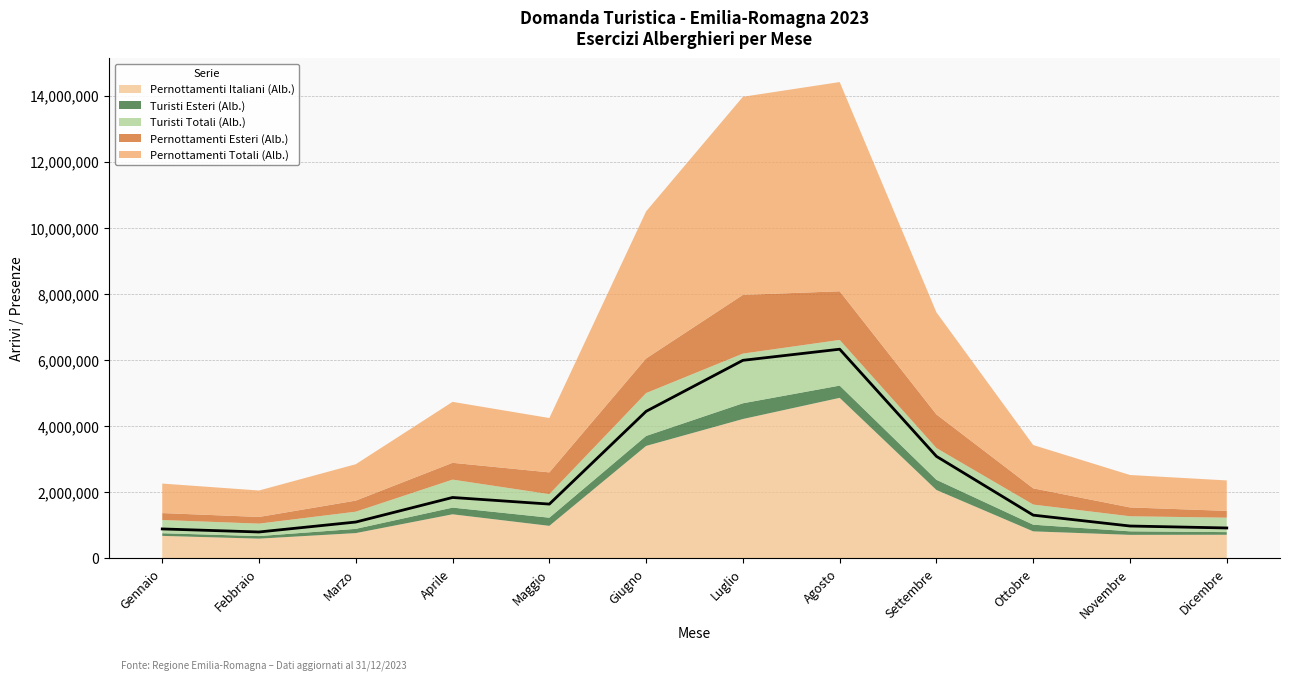

In Turisti Esteri (Alb.), how many points are higher than both neighbors (excluding endpoints)?

1